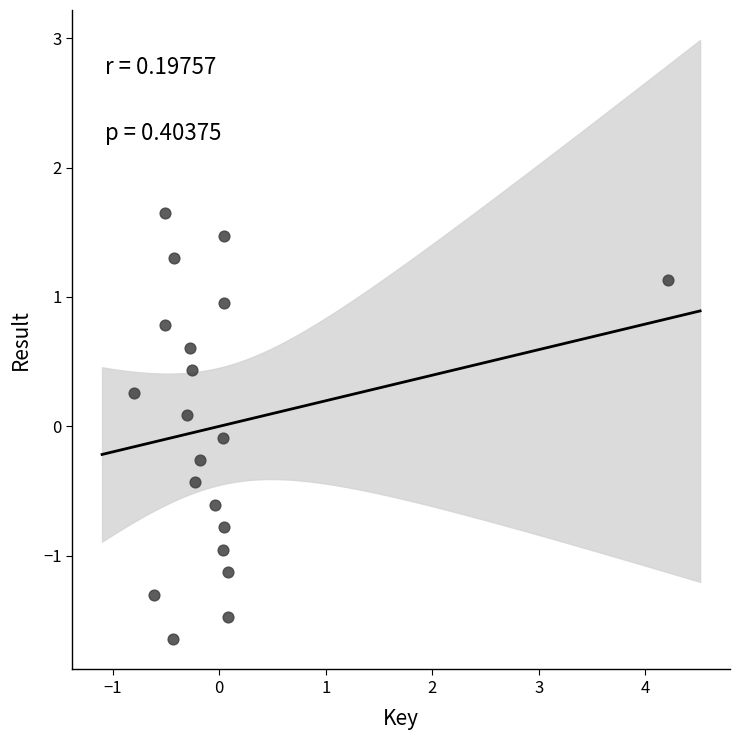

What is the range of Y values (max minus min)?

3.3